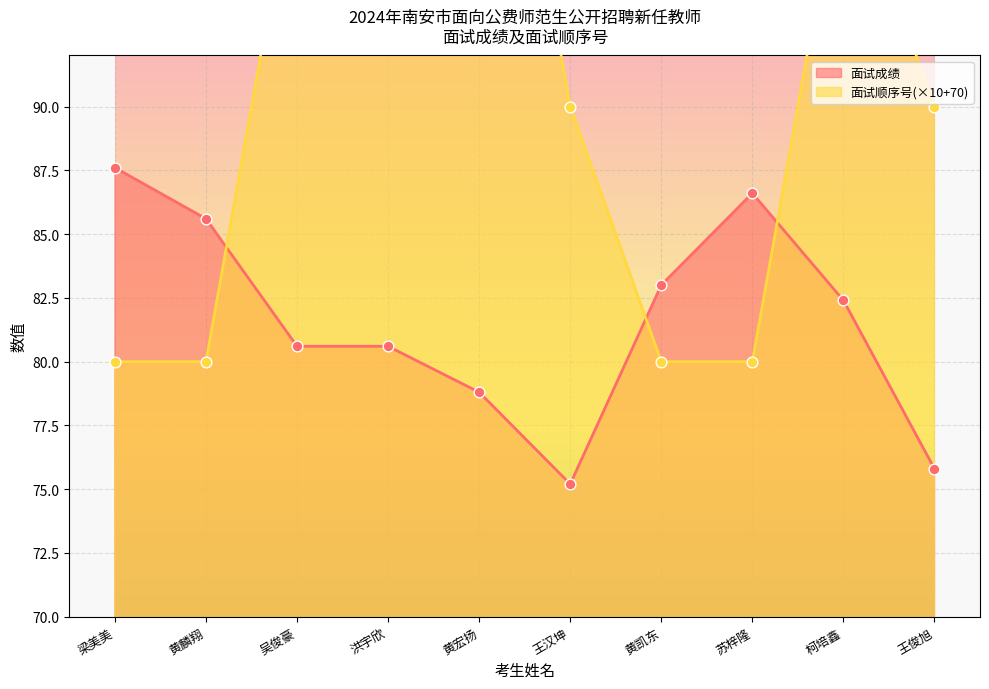

Which series has the largest Y range (max minus min)?

面试顺序号